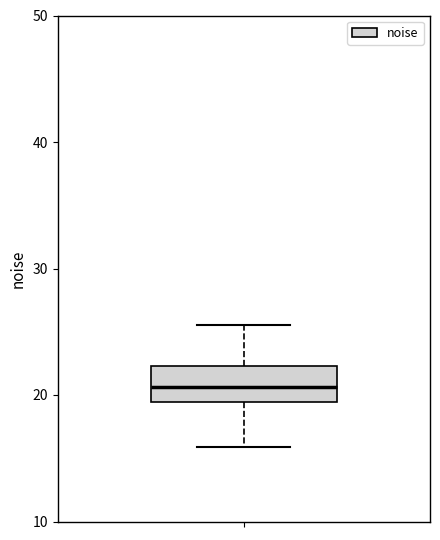

Where does the median line of the box sit on the y-axis? The values are not printed on the chart, so give them approximately, as read against the axis.

21